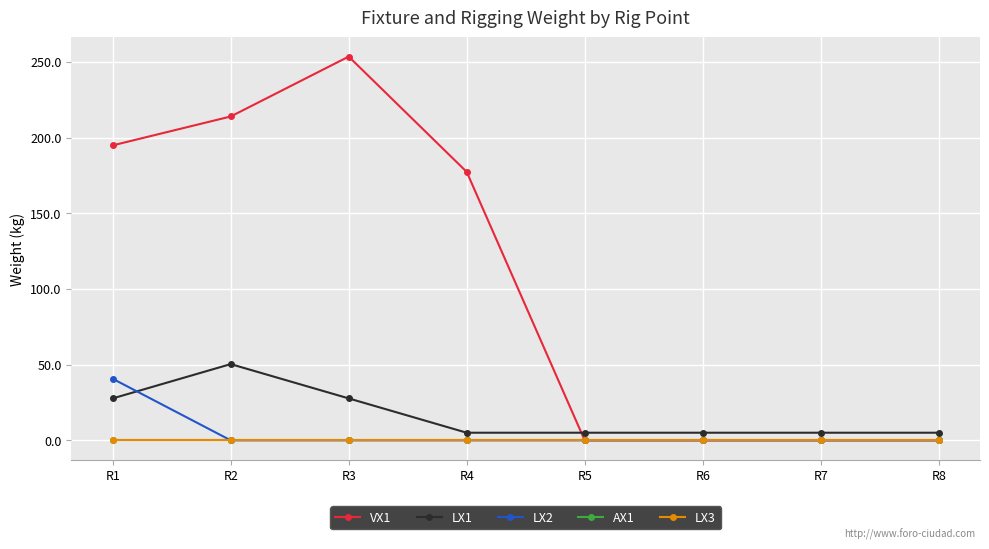

List the series in order of their peak value, highest first.

VX1, LX1, LX2, AX1, LX3